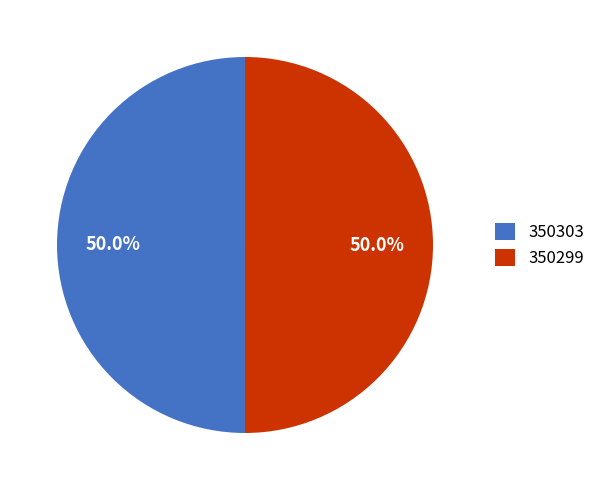

What portion of the pie excludes 350299?

50.0%